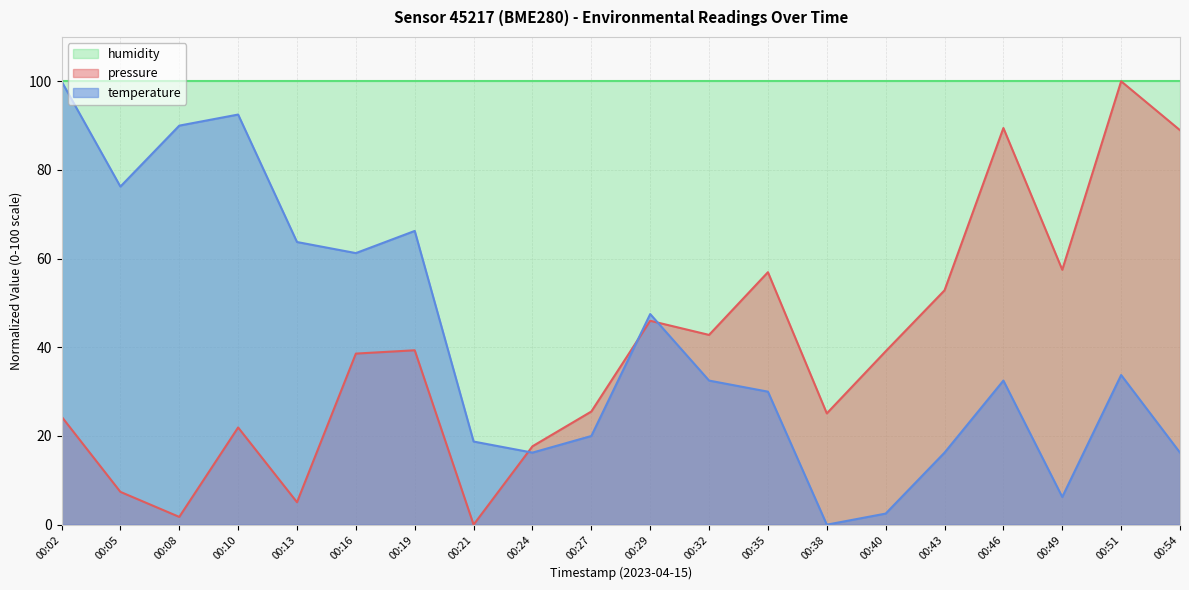

What is the difference between the maximum and minimum values in the temperature series?

100.0